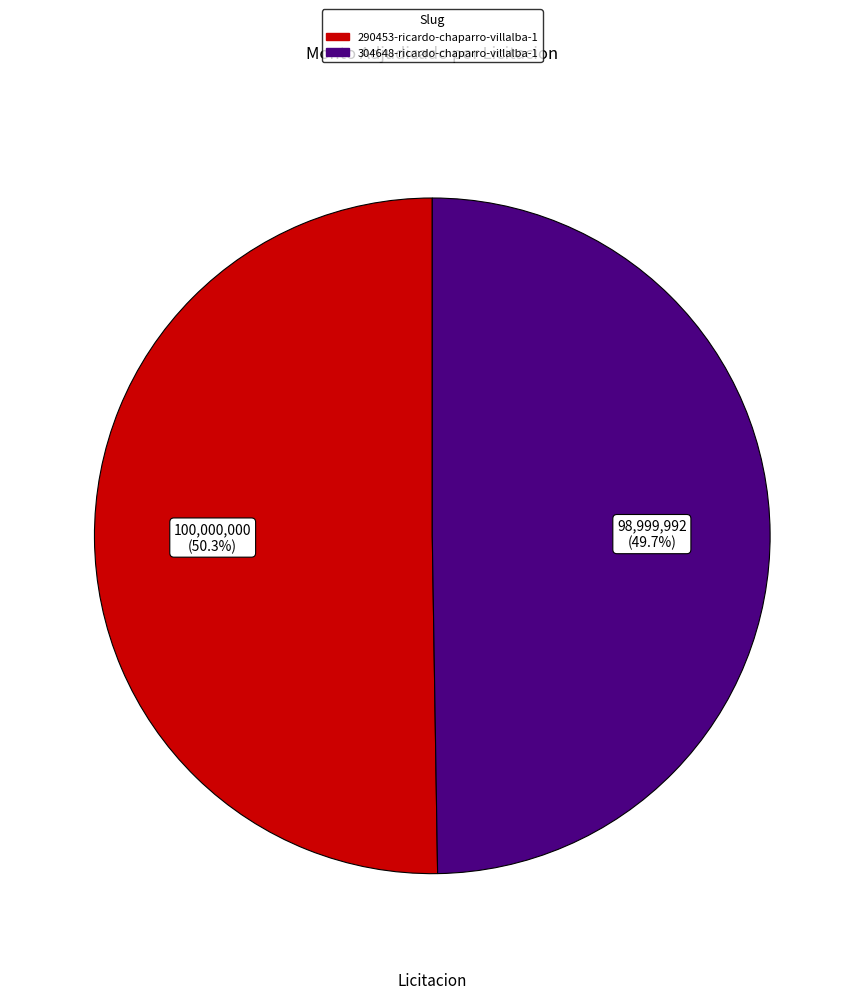

To the nearest percent, what portion does 290453-ricardo-chaparro-villalba-1 represent?

50%